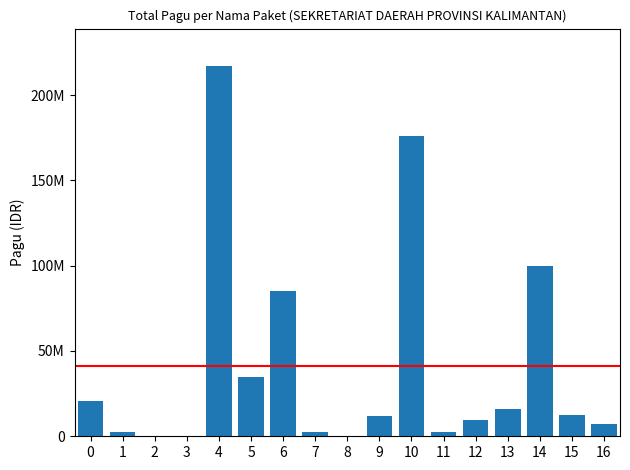

What is the greatest value displayed?

217200000